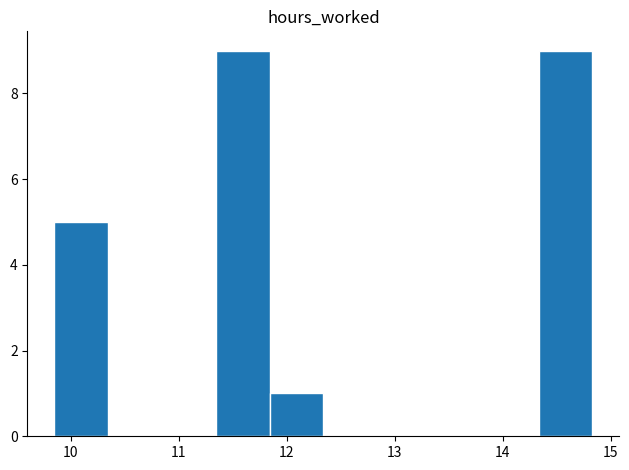

Reading left to right, list every bar in this chart as the range it spans on the x-axis followed by its height. Neither the bar edges nor the heights are printed on the chart, so give them approximately, as read against the axes.

9.9 to 10.3: 5
10.3 to 10.8: 0
10.8 to 11.3: 0
11.3 to 11.8: 9
11.8 to 12.3: 1
12.3 to 12.8: 0
12.8 to 13.3: 0
13.3 to 13.8: 0
13.8 to 14.3: 0
14.3 to 14.8: 9